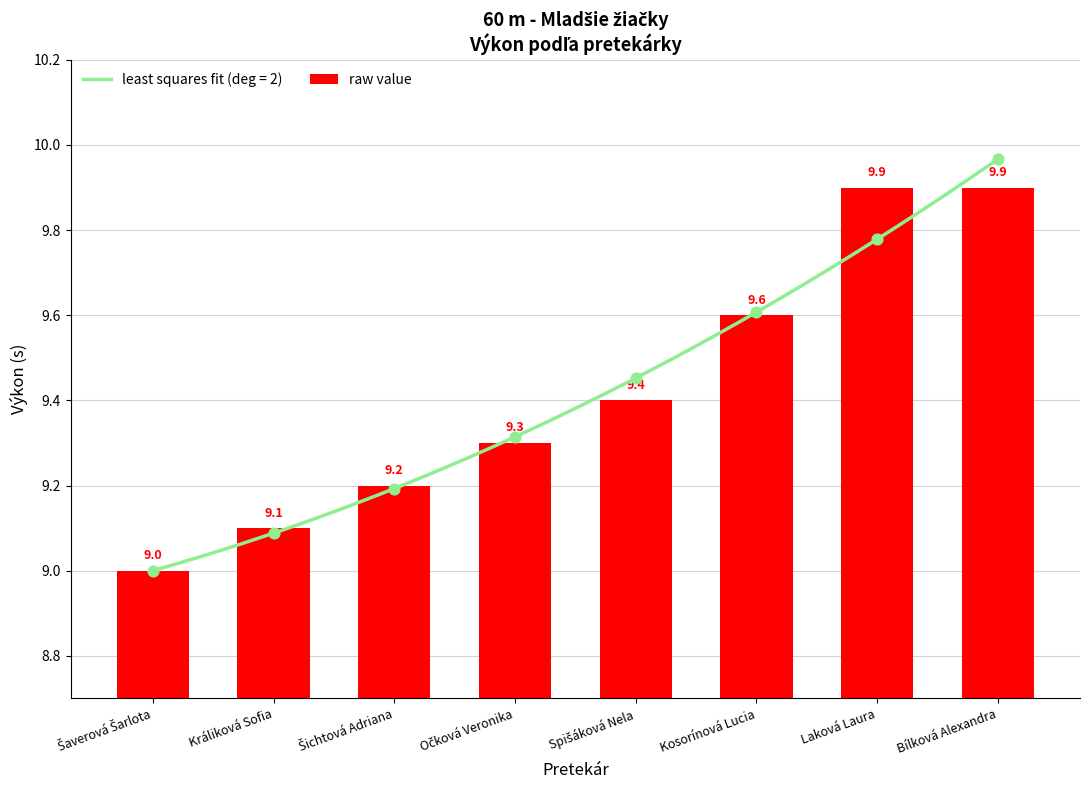

Between Bílková Alexandra and Šaverová Šarlota, which is larger?

Bílková Alexandra